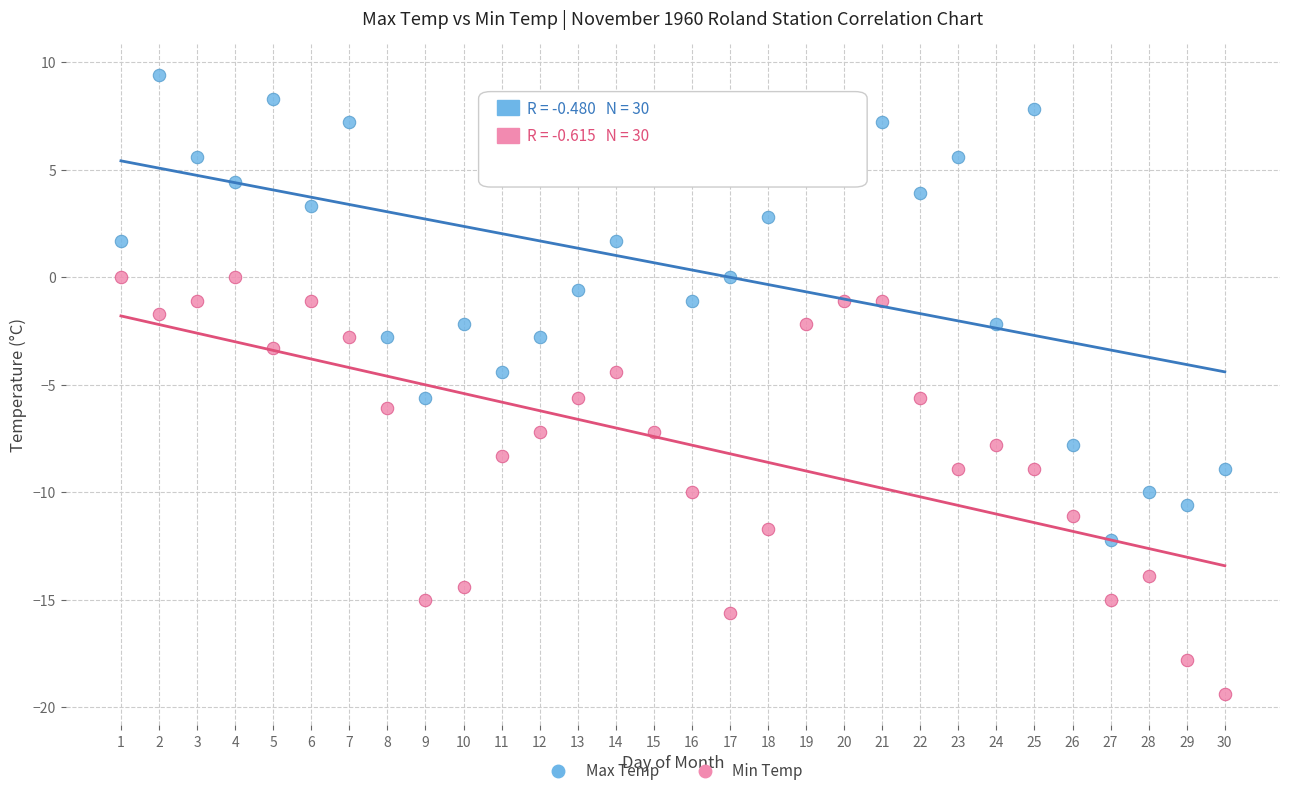

Which series has the widest spread of Y values?

Max Temp